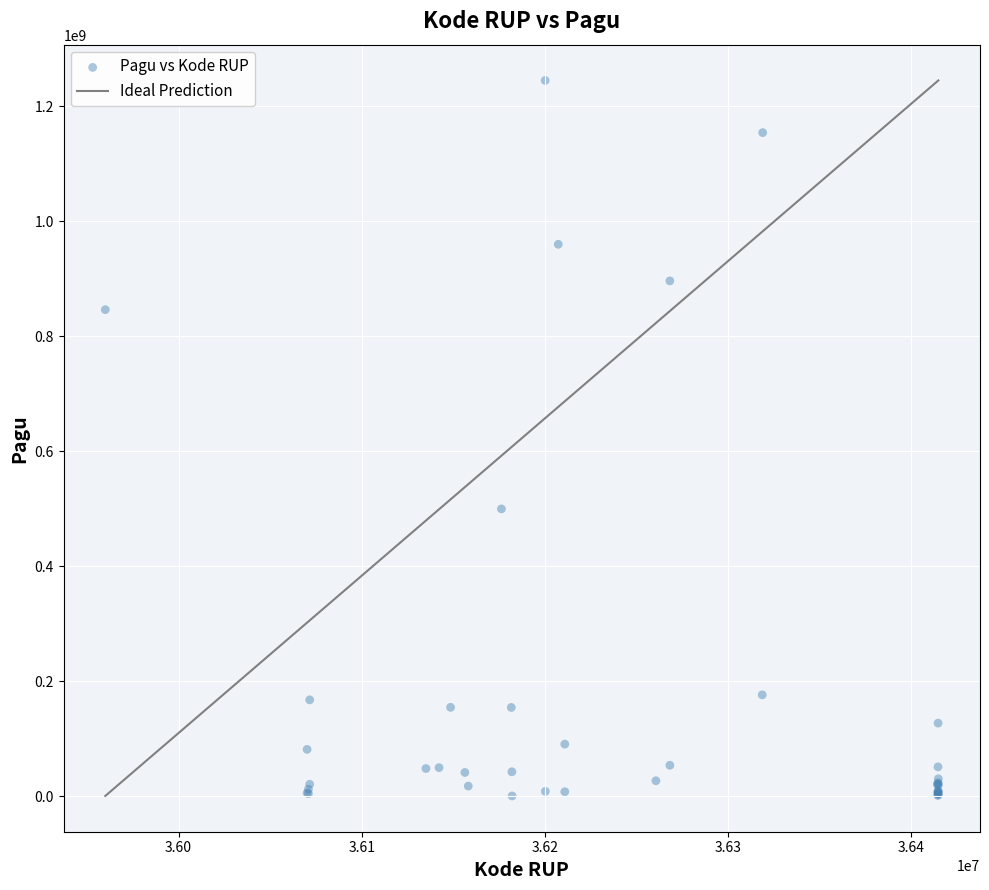

What Y value in the scatter plot is closest to 622840000?

499932000